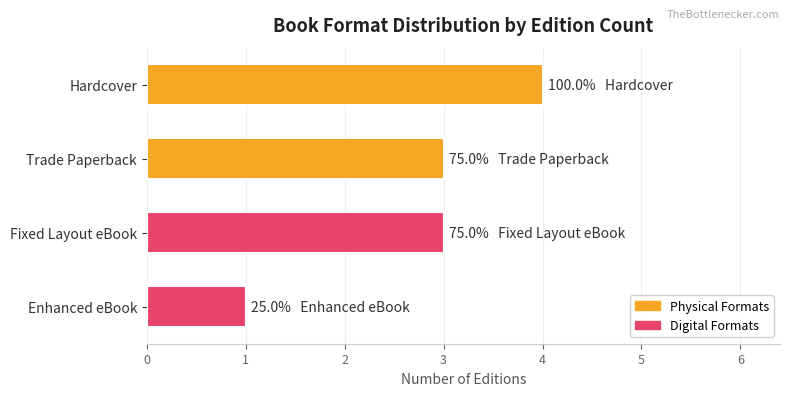

What is the maximum value shown in the chart?

4